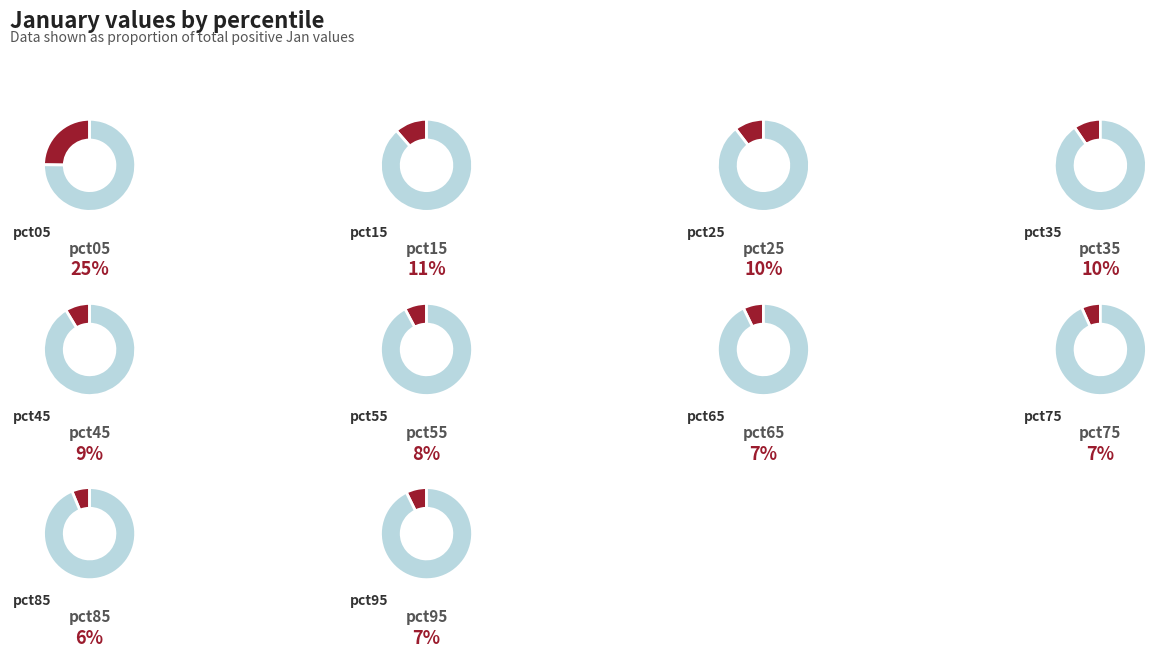

Rank the categories by value from lowest to highest.

pct85, pct75, pct65, pct95, pct55, pct45, pct35, pct25, pct15, pct05